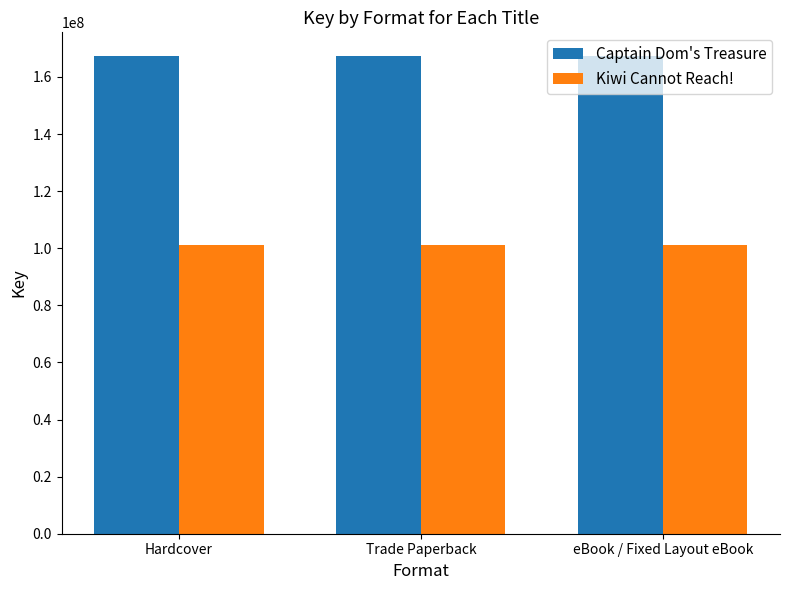

What is the spread (max minus min) of values at eBook / Fixed Layout eBook?

66103978